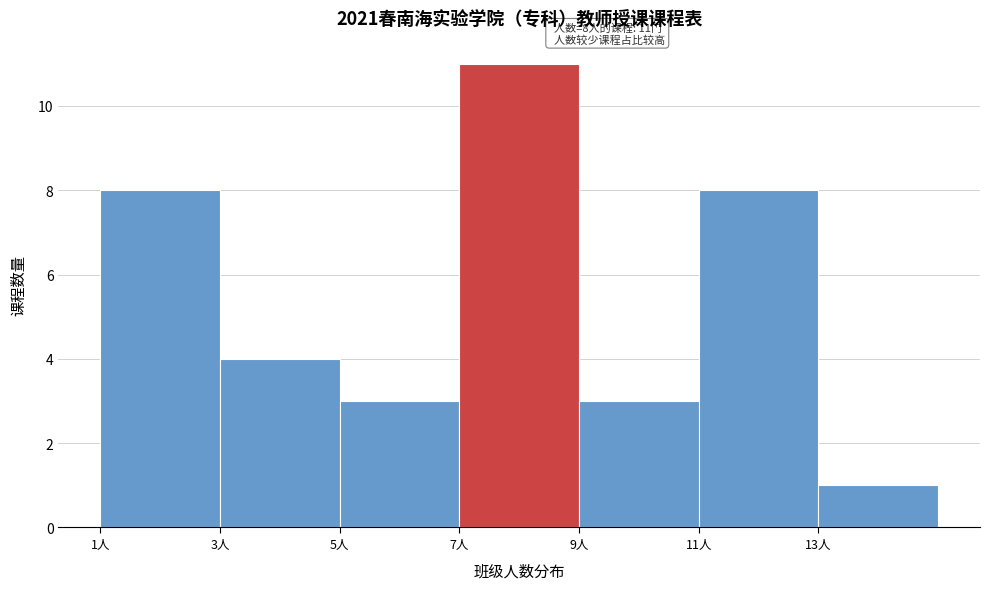

Which range on the x-axis has the tallest bar?

7 to 9